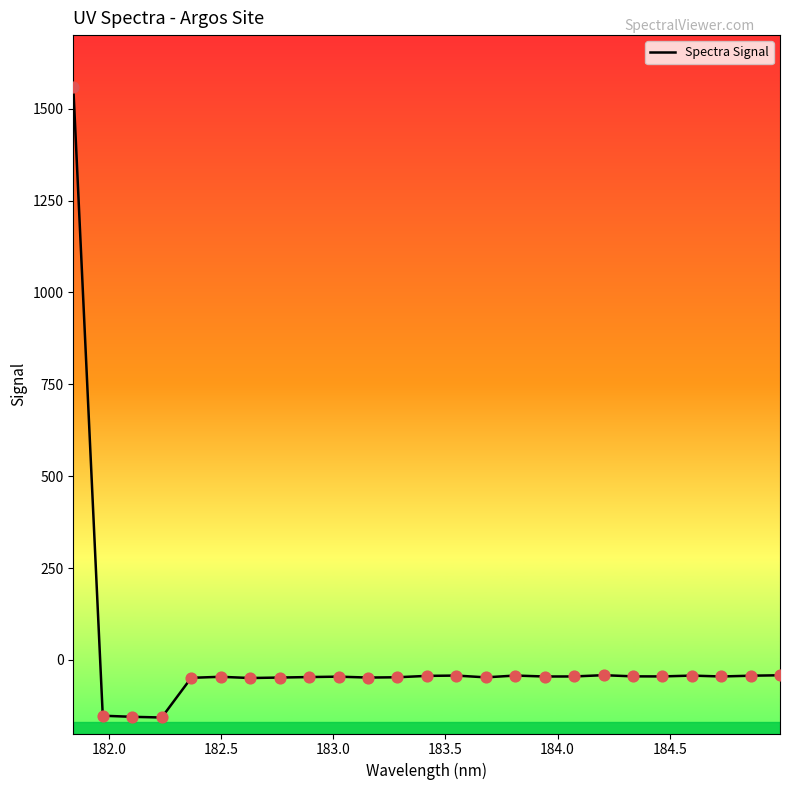

What is the difference between the maximum and minimum values?

1716.4